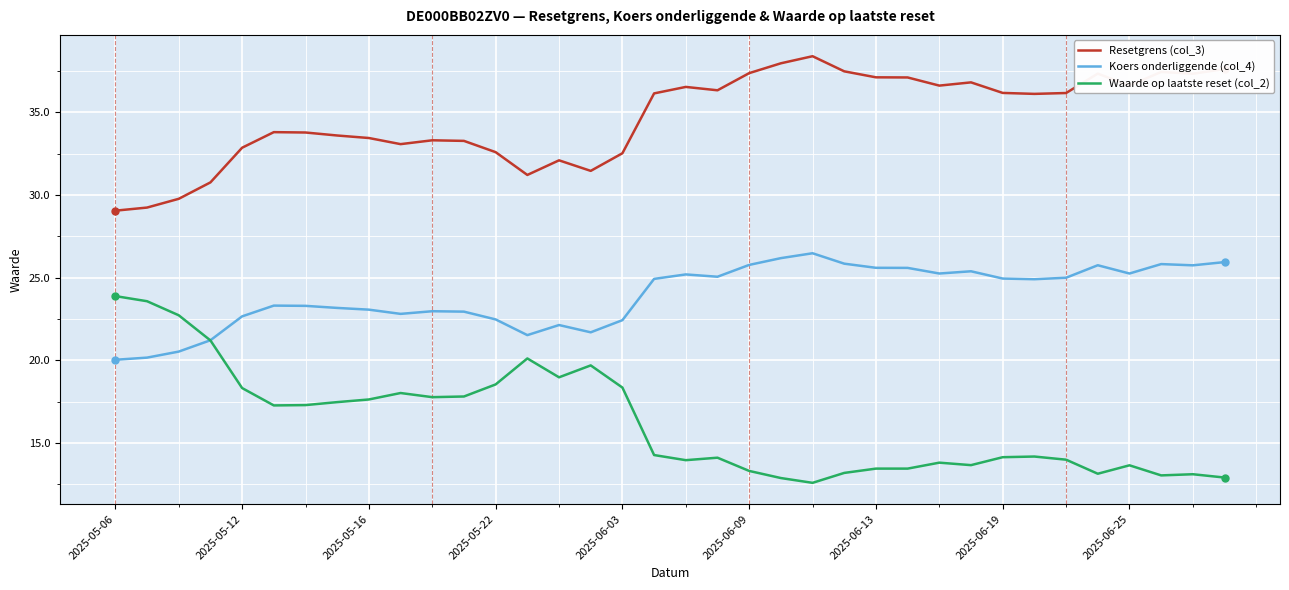

Which series has the largest total across all categories?

Resetgrens (col_3)